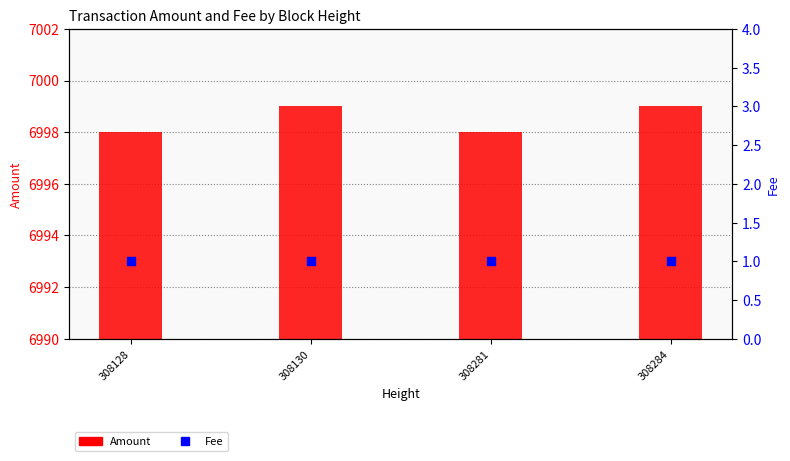

Which series contains the lowest Y value?

Fee